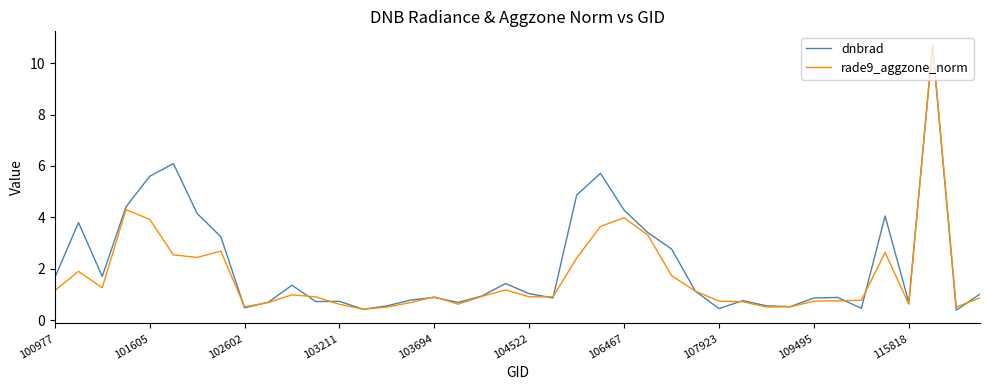

What are all the series names shown in the legend?

dnbrad, rade9_aggzone_norm